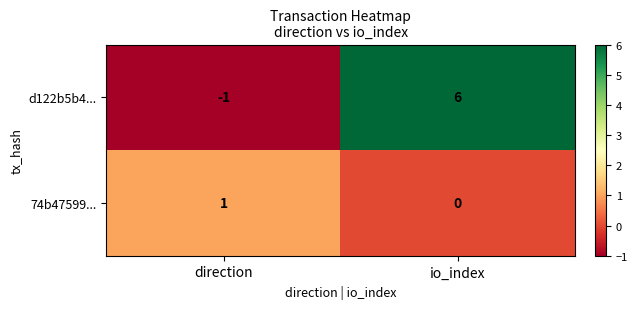

Between direction and io_index, which series saw the biggest shift?

d122b5b4...